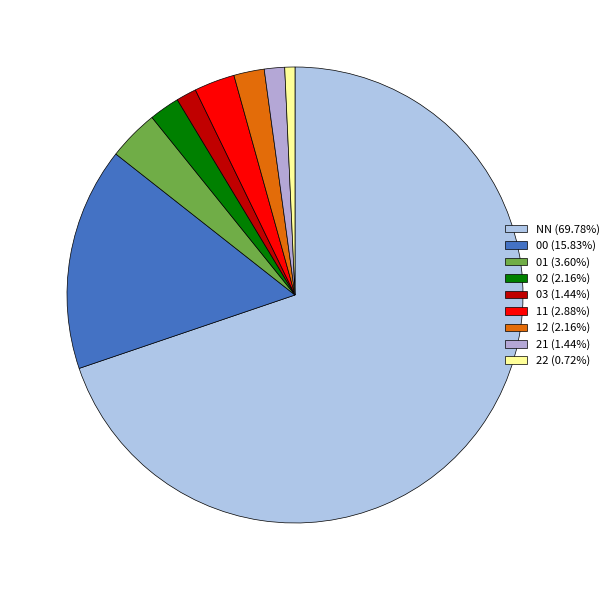

Is it true that 21 is 1% of the pie?

True